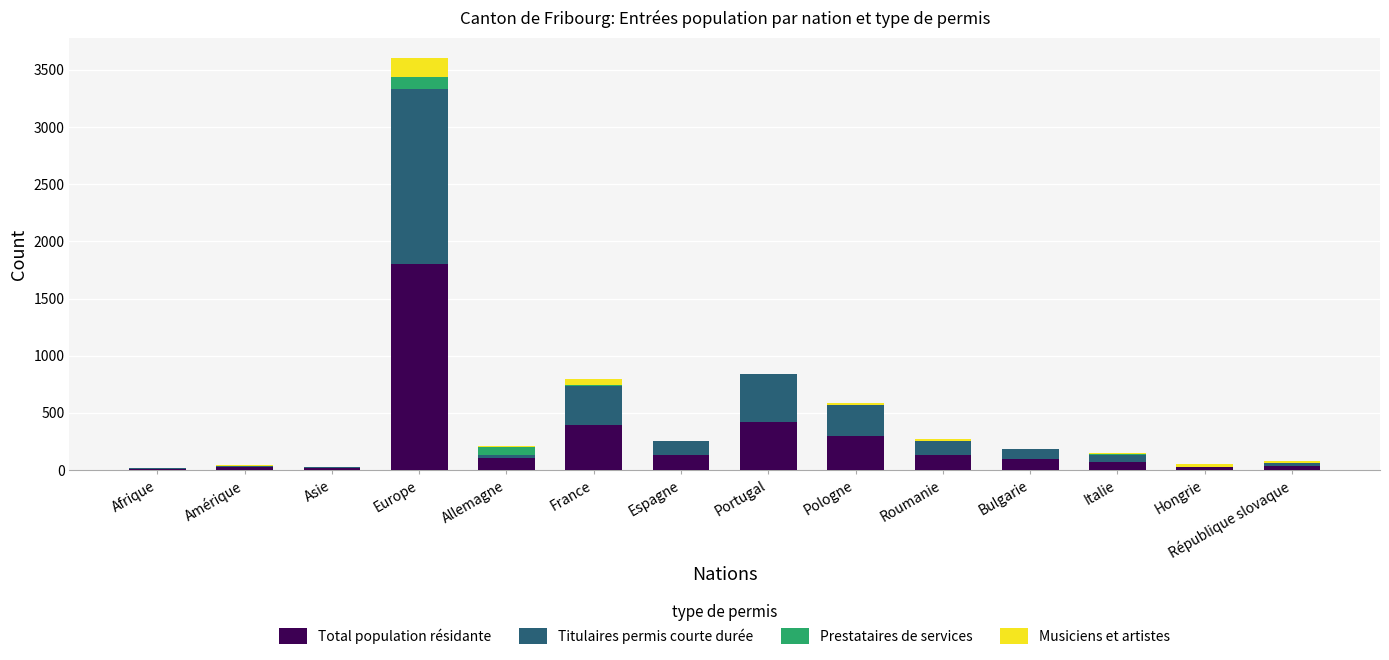

What is the maximum value for Total population résidante?

1800